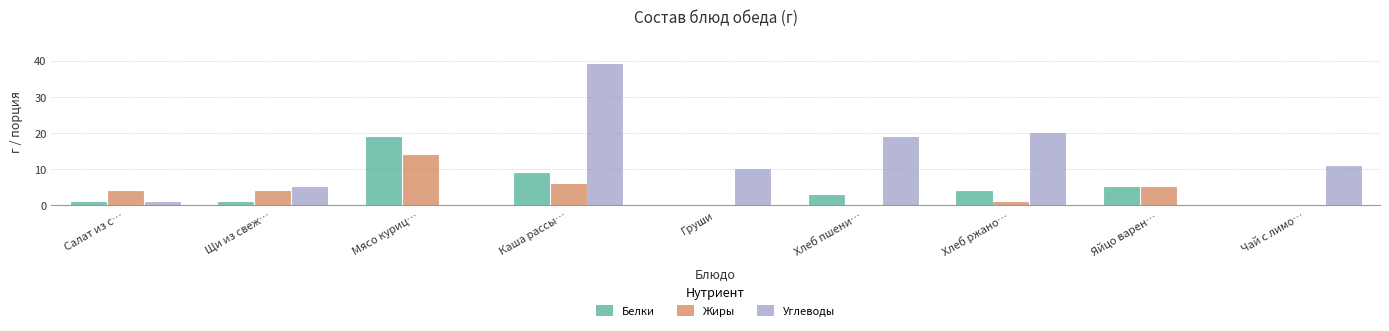

True or false: Белки has a value of 1 at Салат из с….

True